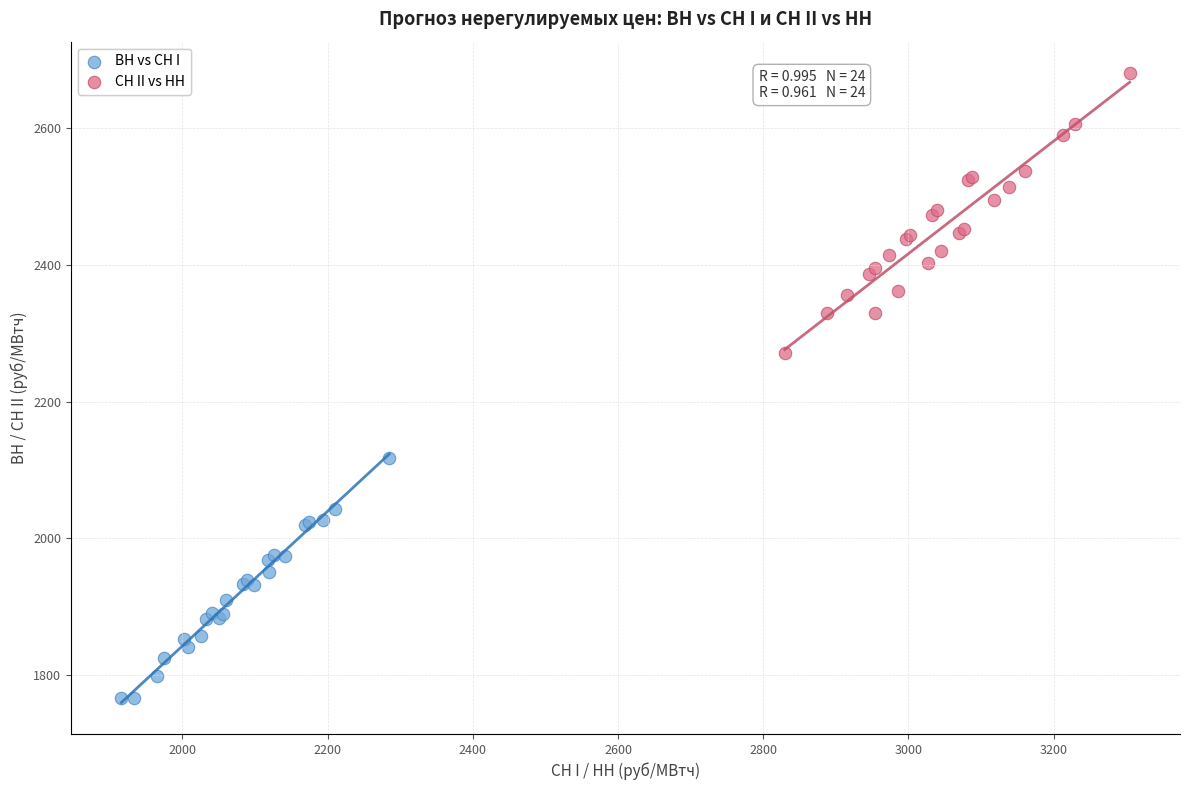

Which series reaches the minimum Y coordinate?

ВН vs СН I